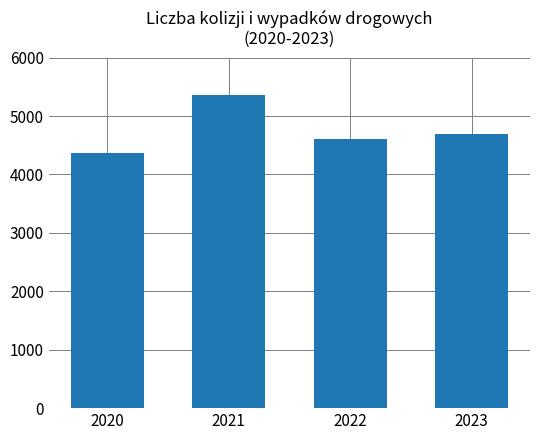

The value at 2021 is 3390. True or false?

False